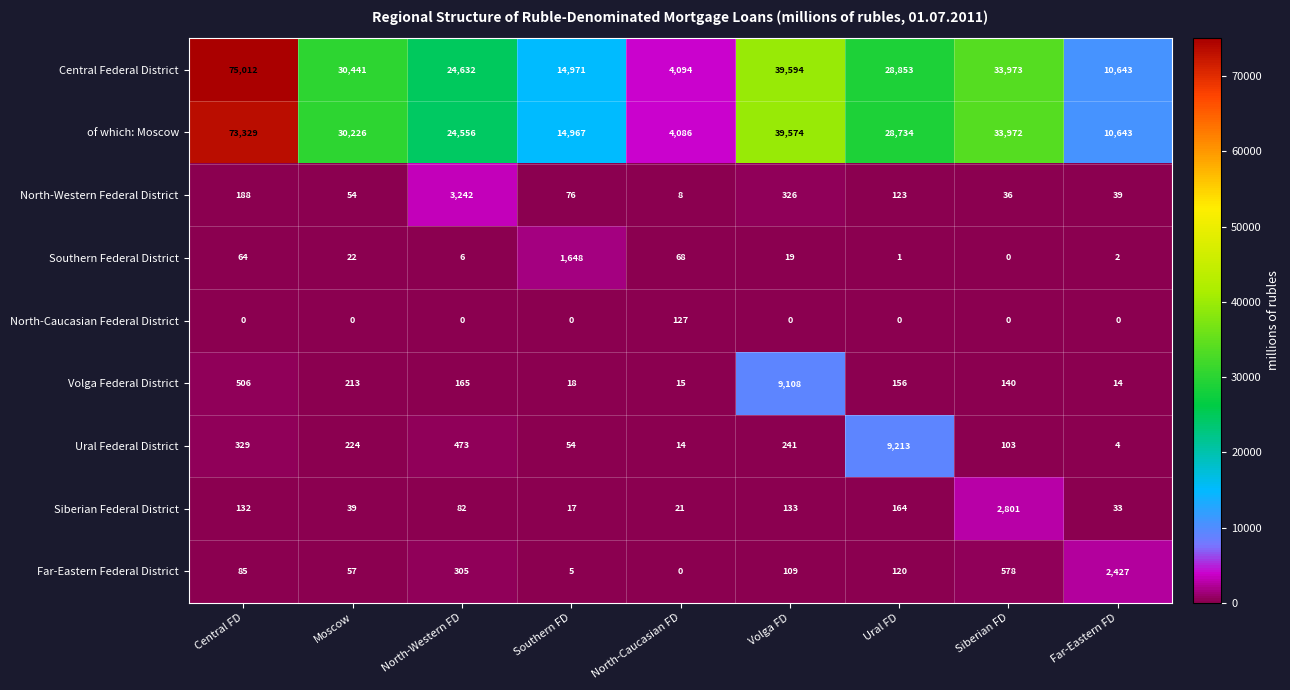

At which label does Southern Federal District first exceed 19?

Central FD